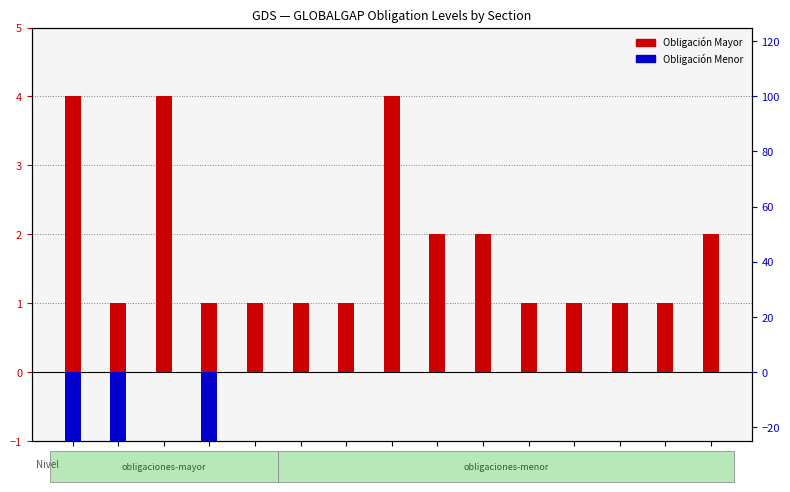

True or false: Obligación Menor has a value of 0 at FV 09.

True